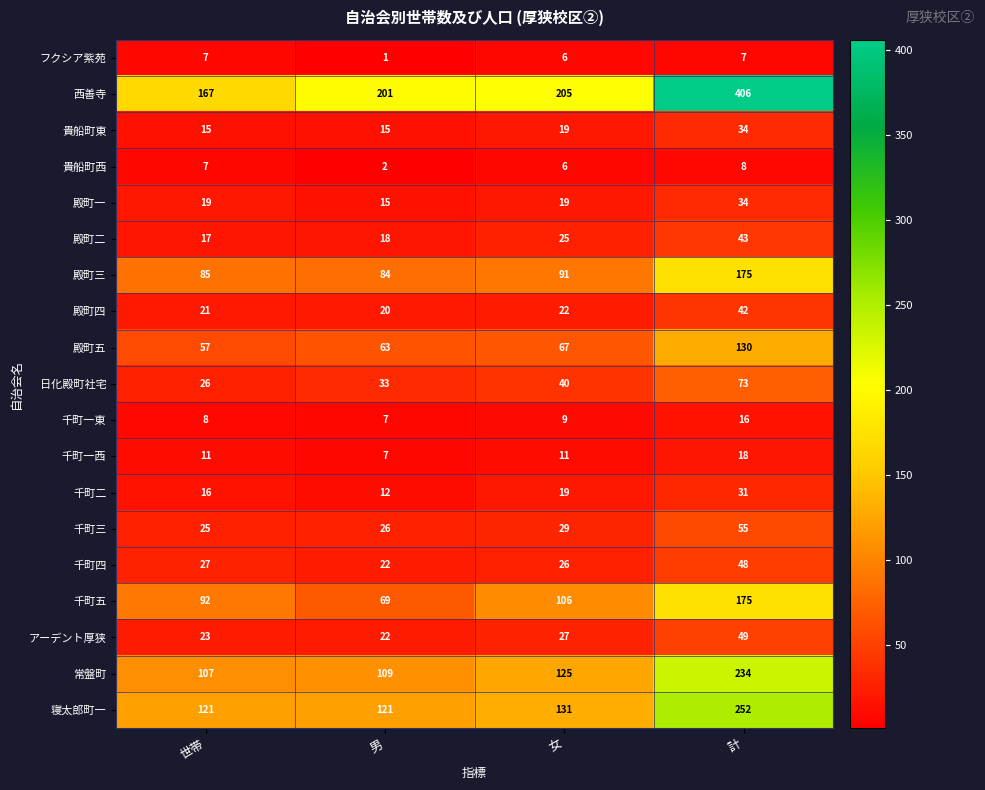

What is the total value across all series at 計?

1830